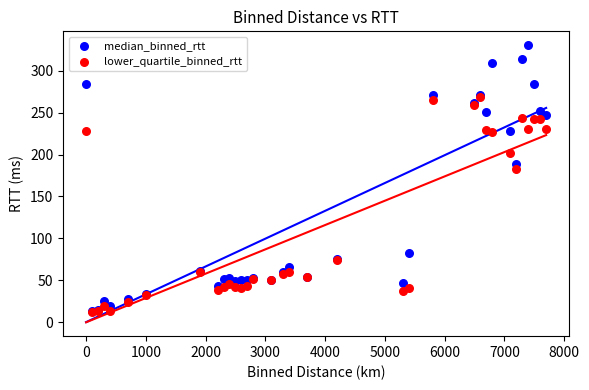

In the lower_quartile_binned_rtt series, what Y value is closest to 140?

182.4